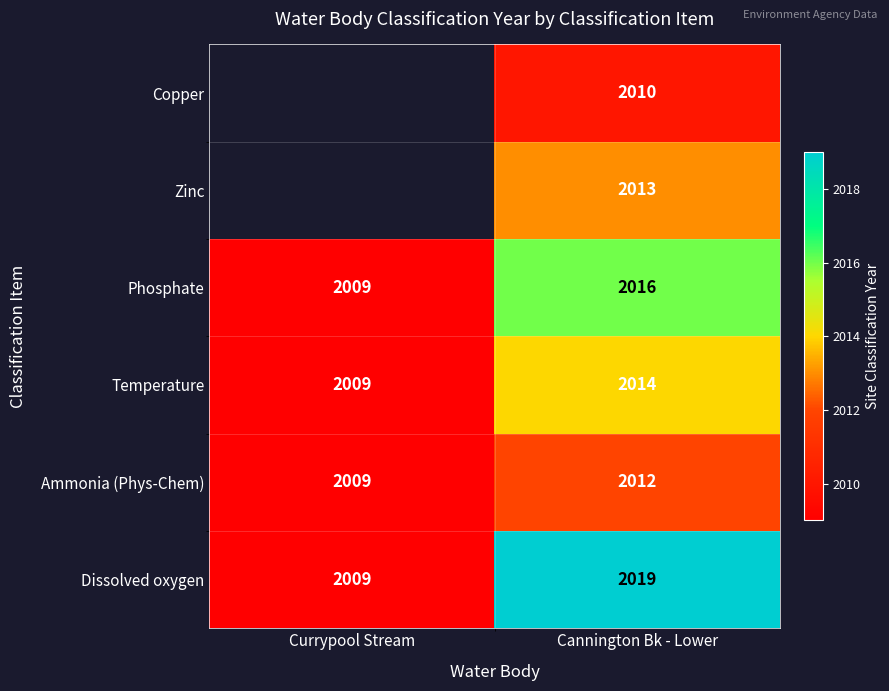

What is the total value across all series at Cannington Bk - Lower?

12084